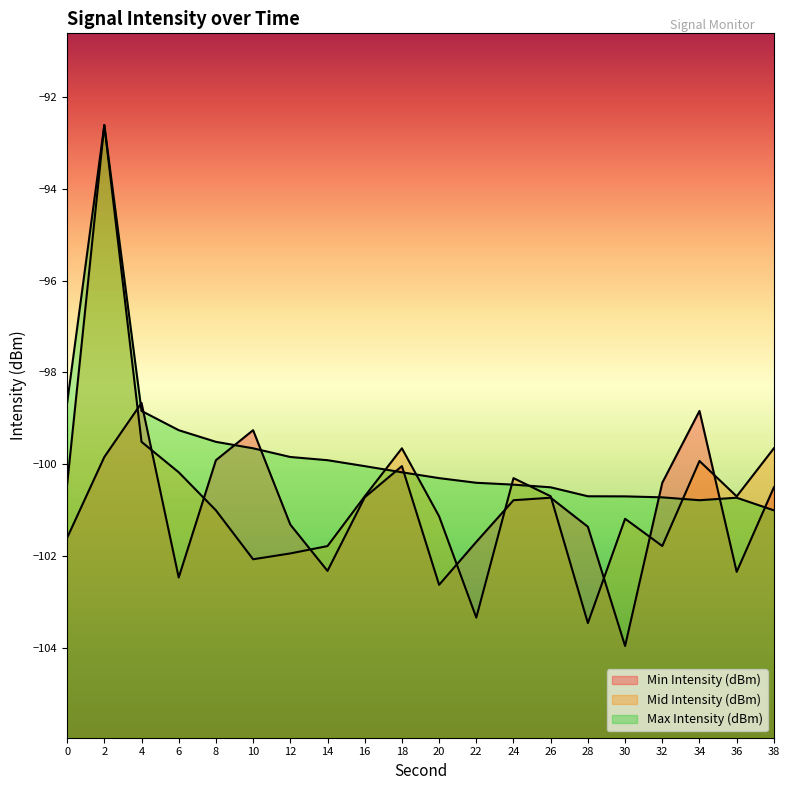

Which category has the highest value in the Min Intensity (dBm) series?

4